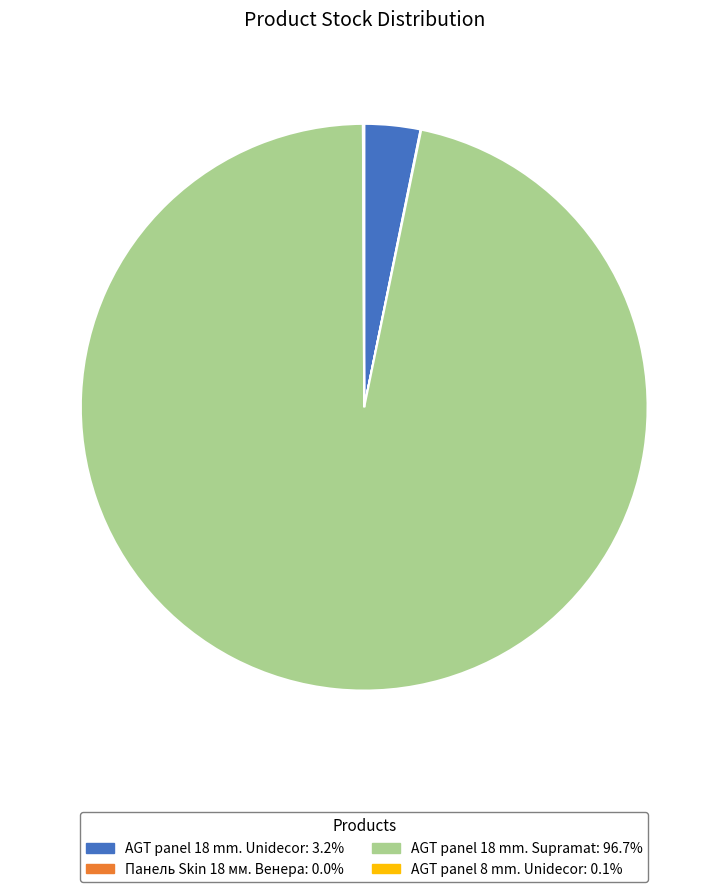

Does AGT panel 18 mm. Unidecor: 3.2% account for over 50% of the chart?

No